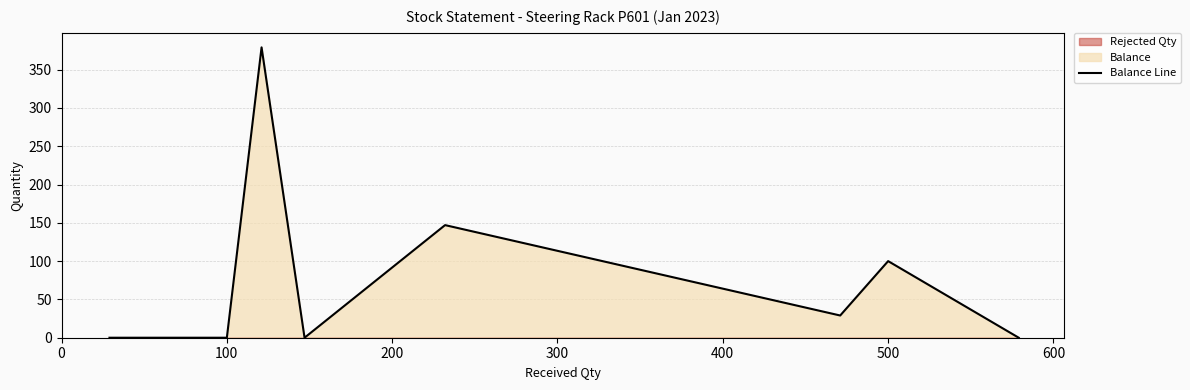

What is the maximum value shown in the chart?

379